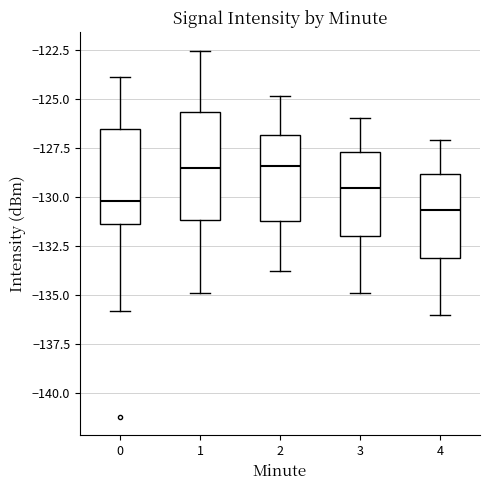

Reading left to right, transcribe this box plot: for each box, give where its median line is, the range the box spans, and where its two whiskers end, as read against the y-axis. The values are not printed on the chart, so give them approximately, as read against the axis.

0: median -130.0, box -131.5 to -126.5, whiskers -136.0 to -124.0
1: median -128.5, box -131.0 to -125.5, whiskers -135.0 to -122.5
2: median -128.5, box -131.0 to -127.0, whiskers -134.0 to -125.0
3: median -129.5, box -132.0 to -127.5, whiskers -135.0 to -126.0
4: median -130.5, box -133.0 to -129.0, whiskers -136.0 to -127.0